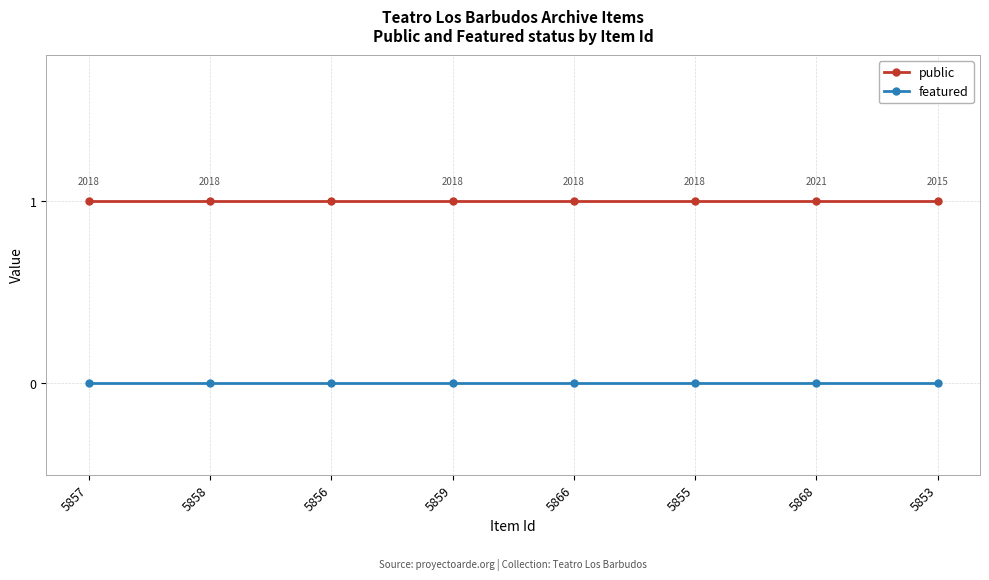

True or false: public and featured cross at least once.

False